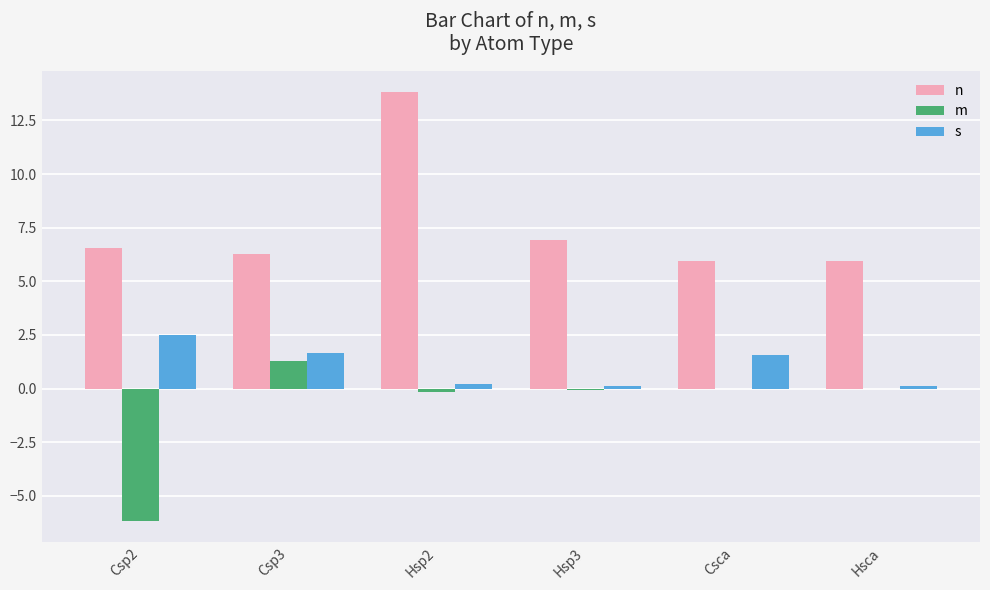

Is the value of m at Csp3 greater than the value of n at Hsp3?

No